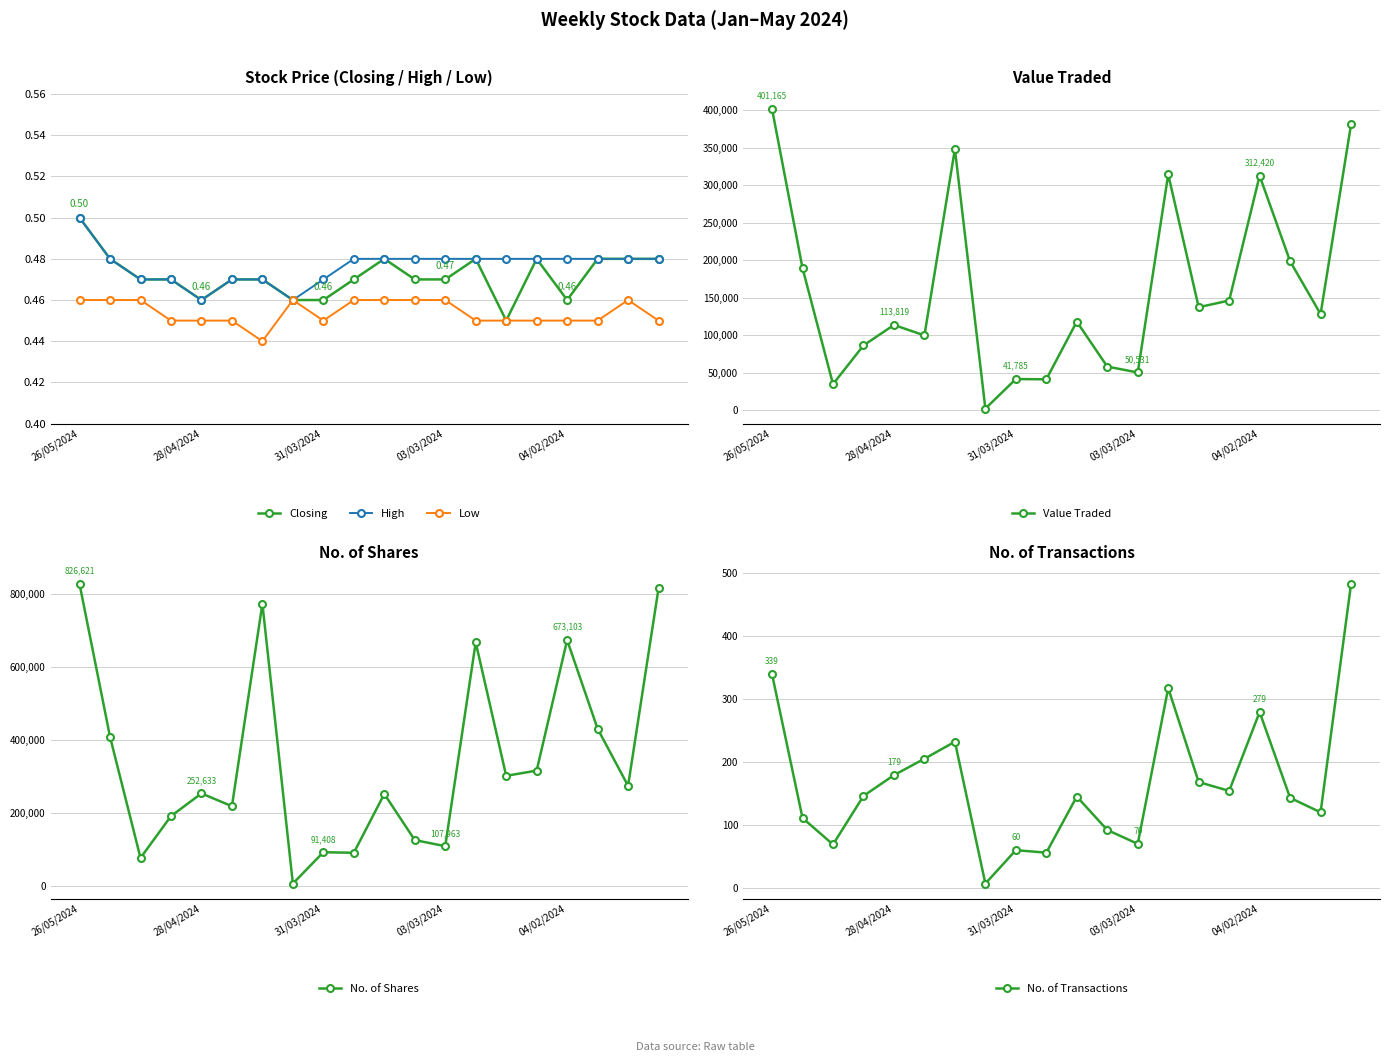

Where is the first local maximum for Value Traded?

28/04/2024